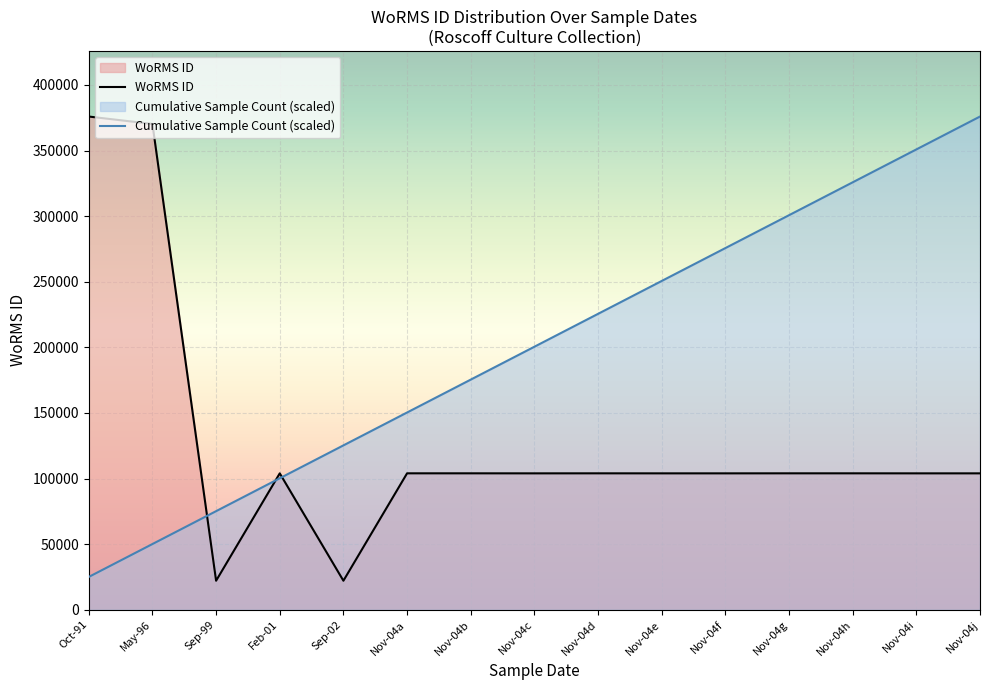

At which category is the sum across all series the highest?

Nov-04j